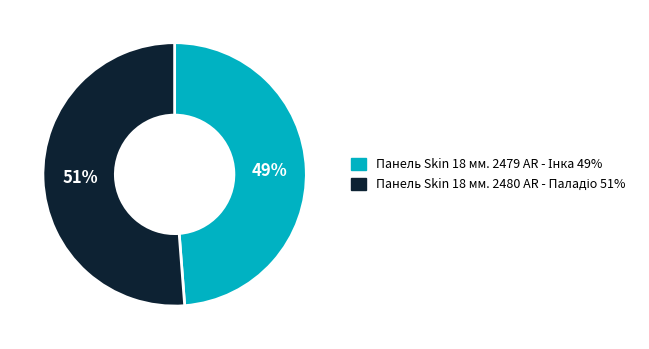

Does any single category account for the majority?

Yes